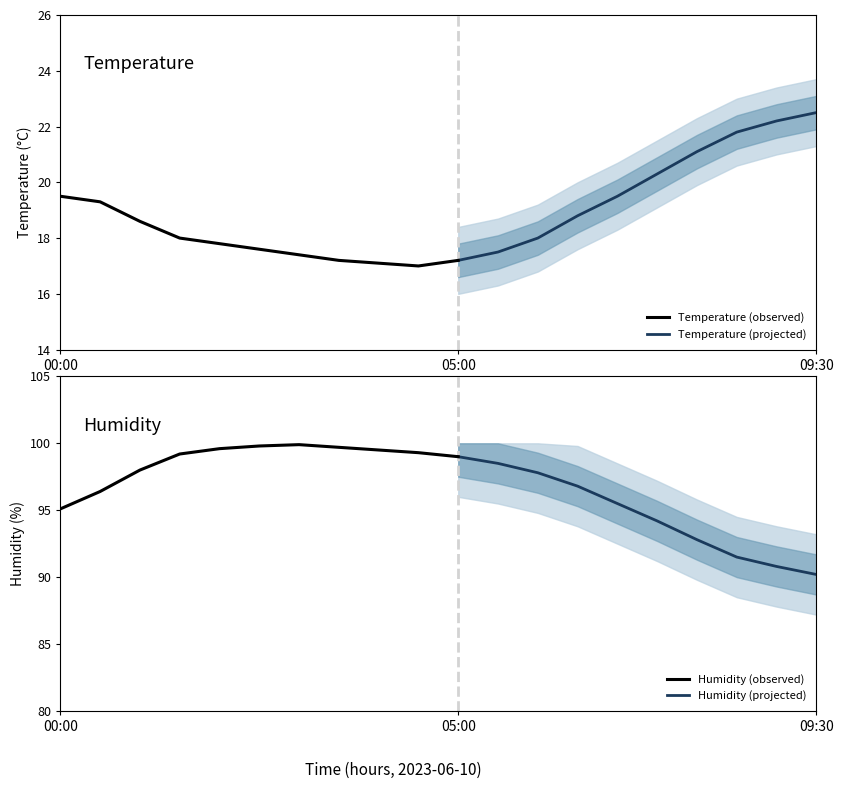

Where is the first local minimum for temperature?

04:30